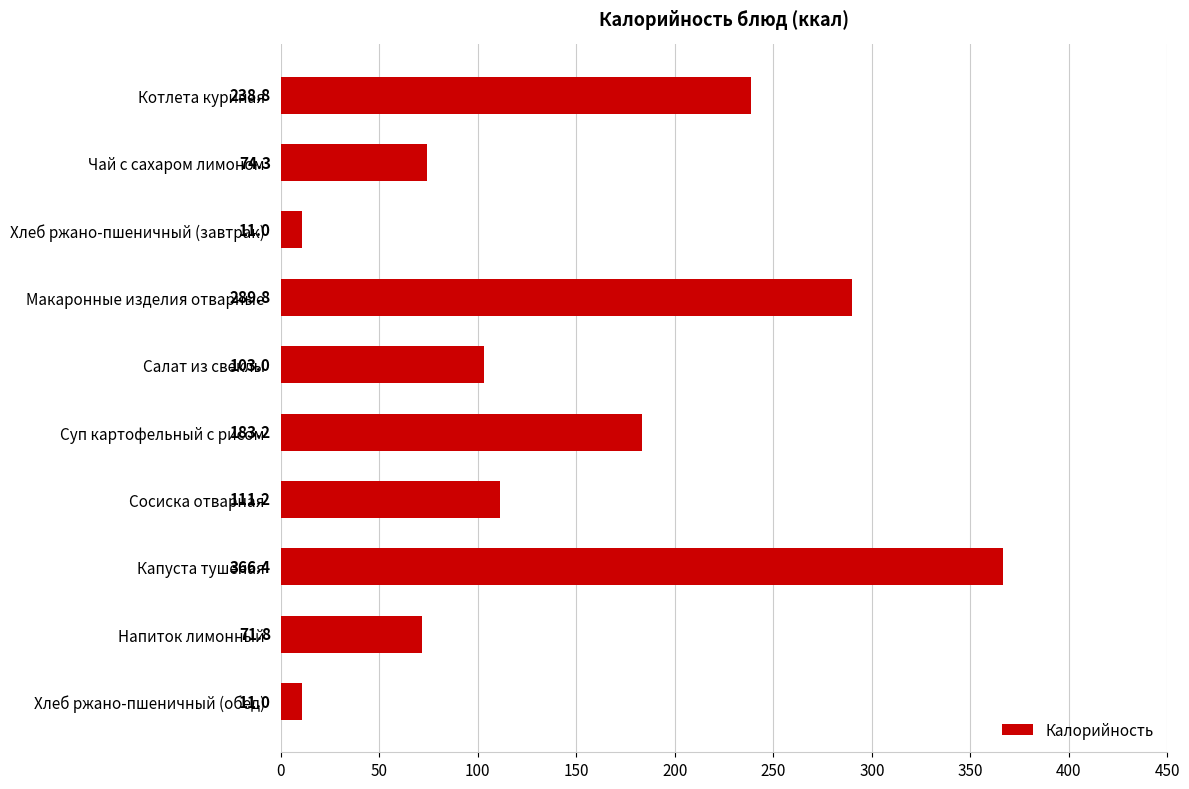

Between Хлеб ржано-пшеничный (обед) and Сосиска отварная, which is larger?

Сосиска отварная